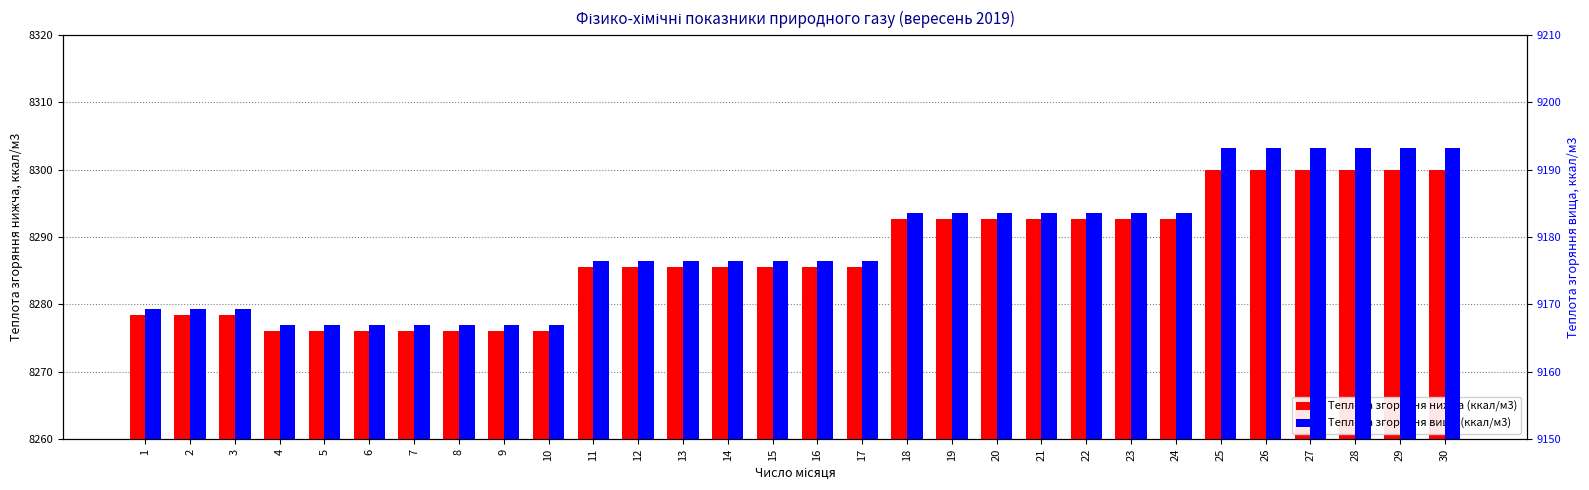

What is the difference between the second highest and second lowest values in the Теплота згоряння нижча (ккал/м3) series?

23.9